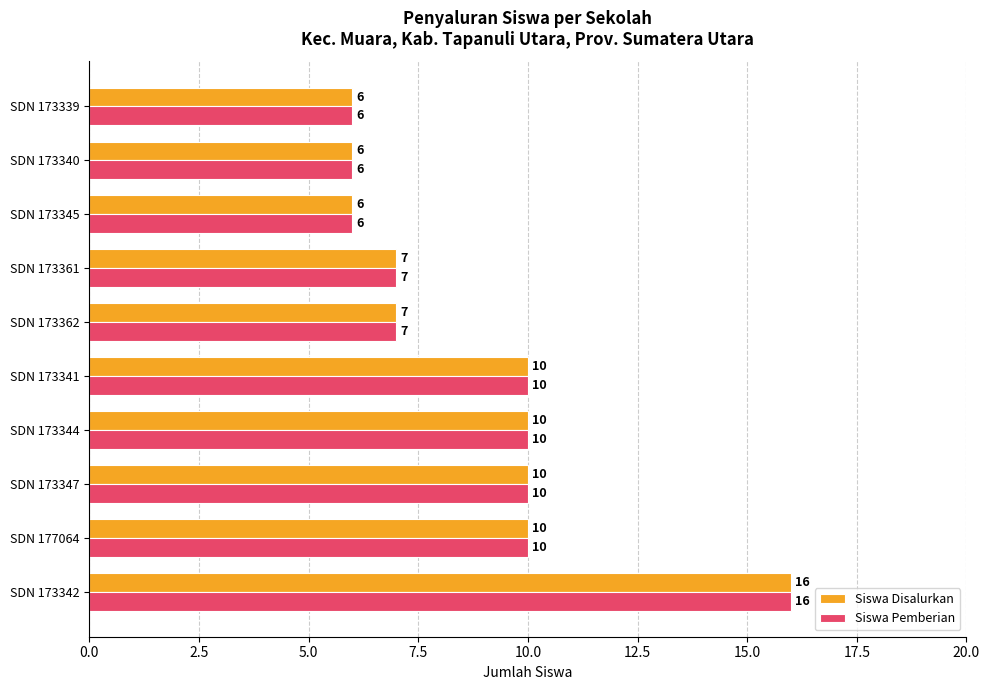

What is the maximum value shown in the chart?

16